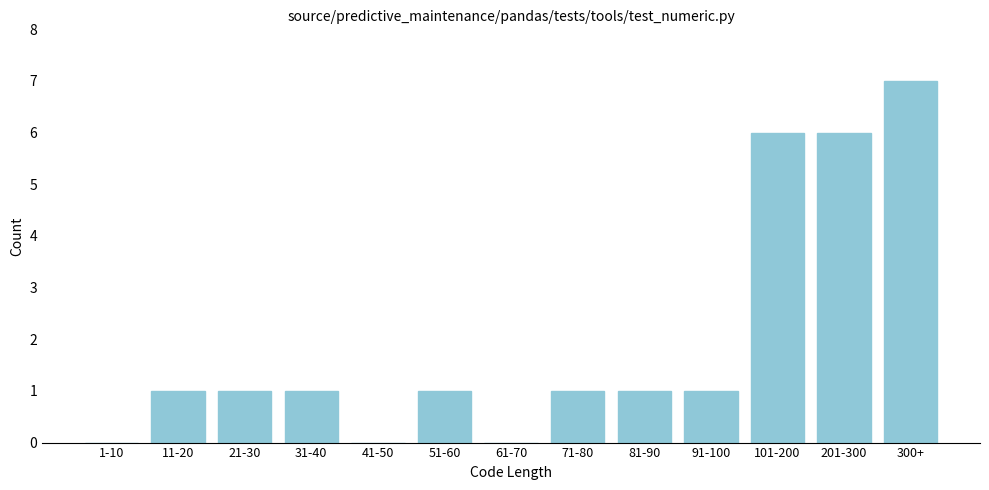

Reading left to right, transcribe all the data shown in this chart.

1-10=0	11-20=1	21-30=1	31-40=1	41-50=0	51-60=1	61-70=0	71-80=1	81-90=1	91-100=1	101-200=6	201-300=6	300+=7